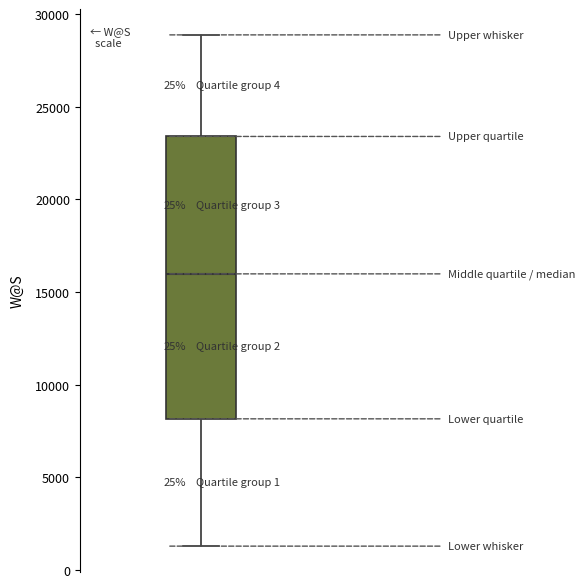

Read this box plot against the y-axis: the position of the median line, the range covered by the box, and the ends of both whiskers. The values are not printed on the chart, so give them approximately, as read against the axis.

median 16000, box 8000 to 23500, whiskers 1500 to 29000